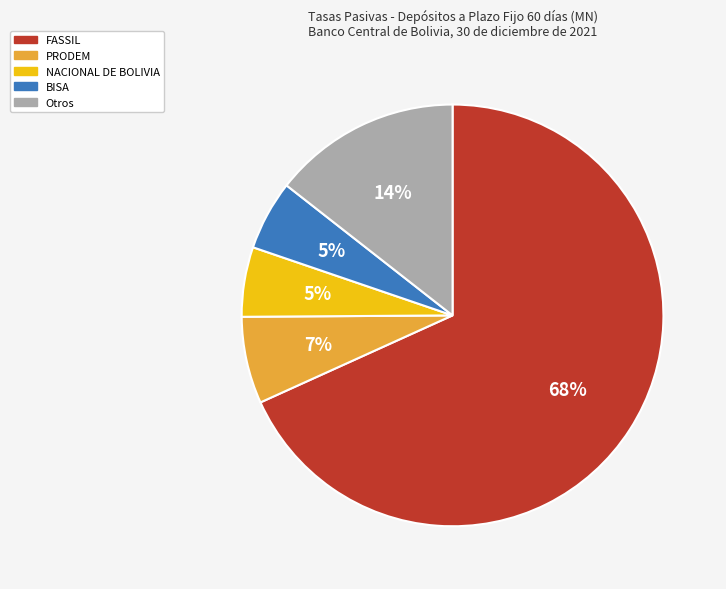

Count the number of slices in the pie.

5